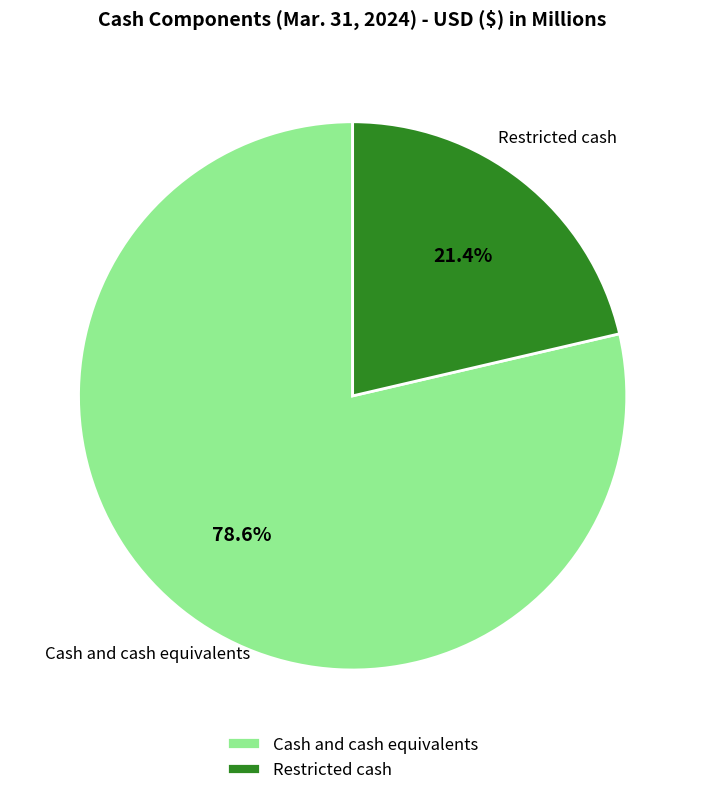

To the nearest percent, what percentage of the pie is Restricted cash?

21%